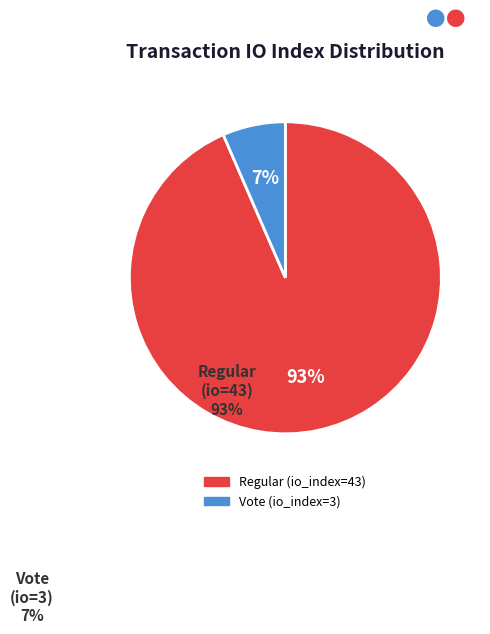

Which has a higher value, Vote (io_index=3) or Regular (io_index=43)?

Regular (io_index=43)